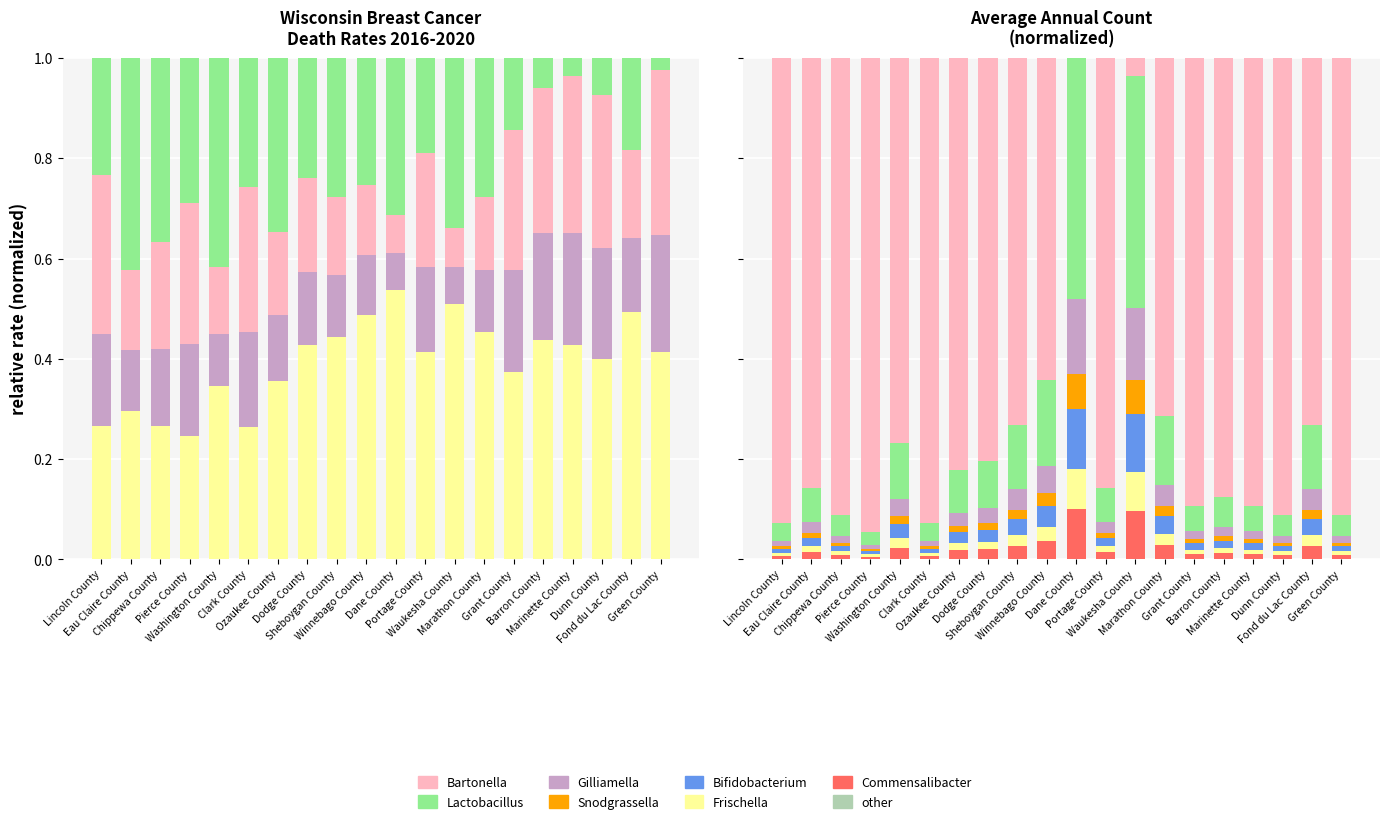

What is the difference between the second highest and second lowest values in the Average Annual Count series?

0.1